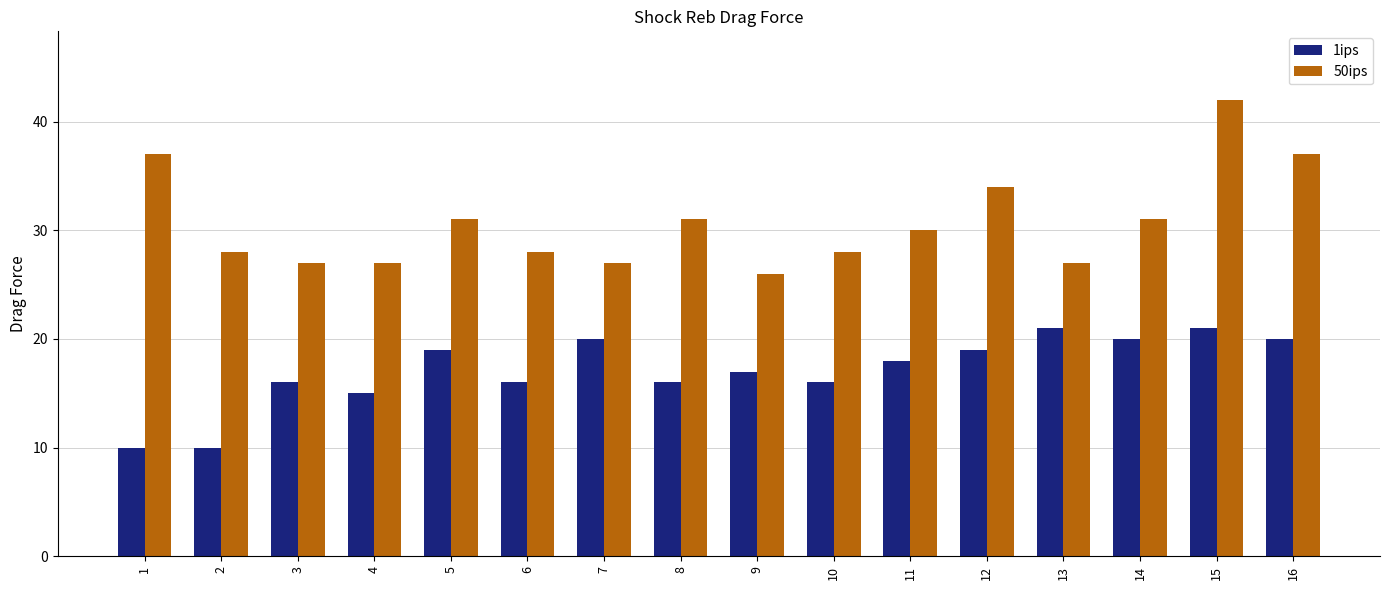

At 2, list the series in order from largest to smallest.

50ips, 1ips